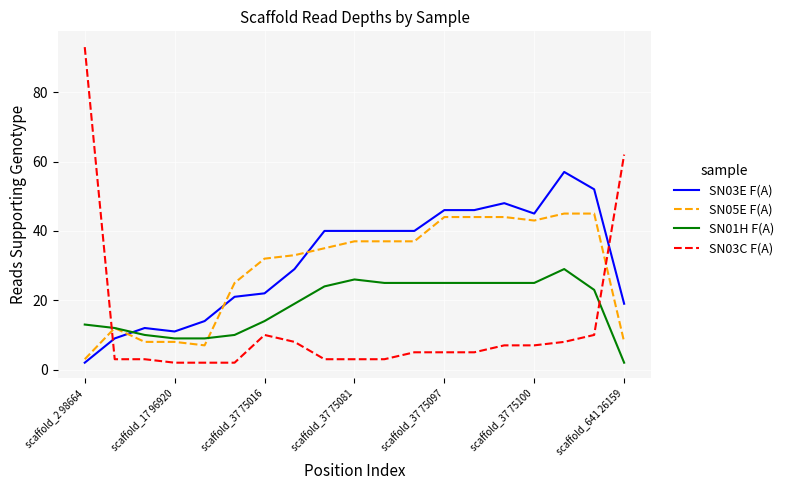

Rank the series by their maximum value, from lowest to highest.

SN01H F(A), SN05E F(A), SN03E F(A), SN03C F(A)